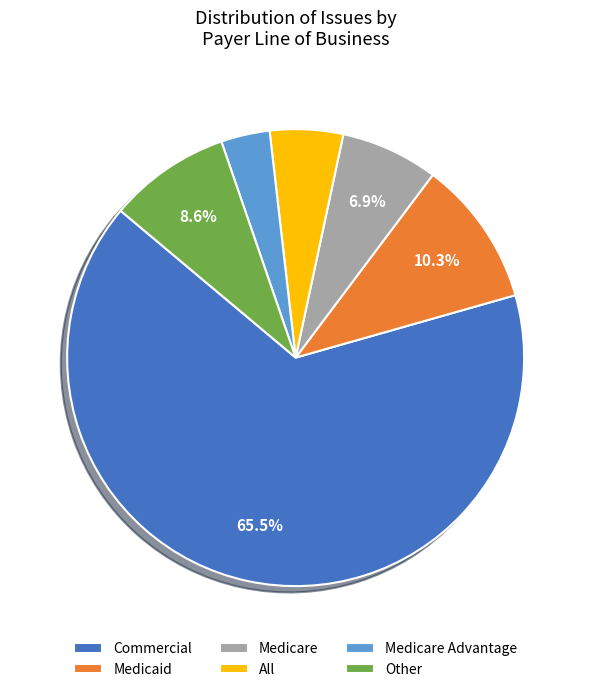

Count the number of slices in the pie.

6